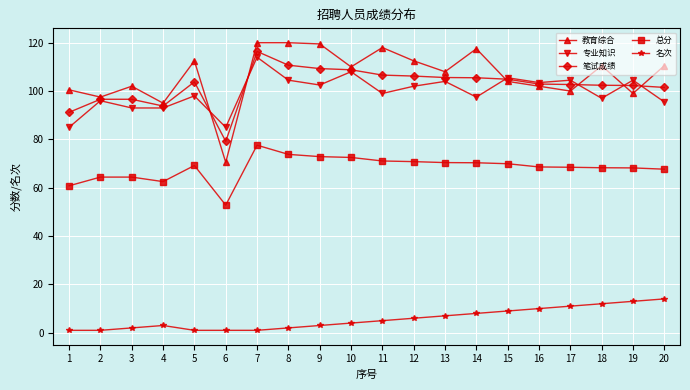

What is the maximum value for 笔试成绩?

116.4